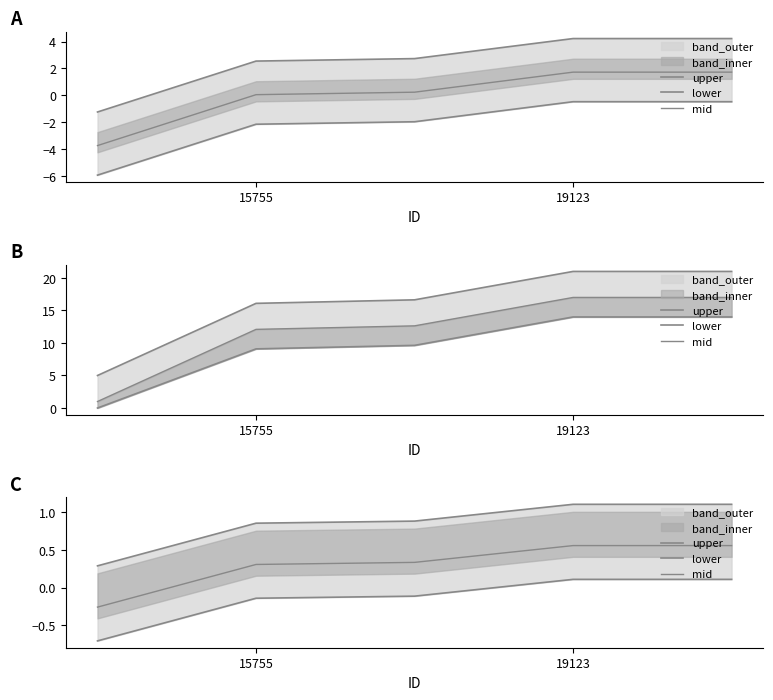

How many data points in lower are less than 0?

3